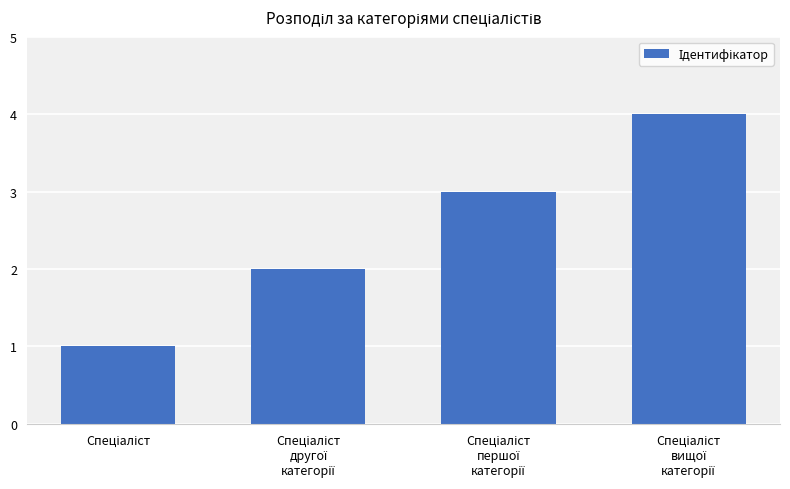

What is the maximum value shown in the chart?

4